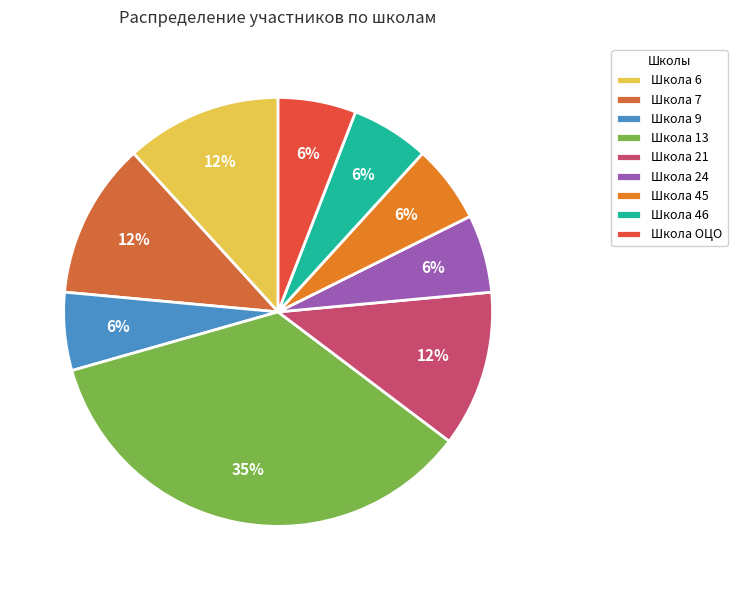

To the nearest percent, what is the average slice percentage?

11%